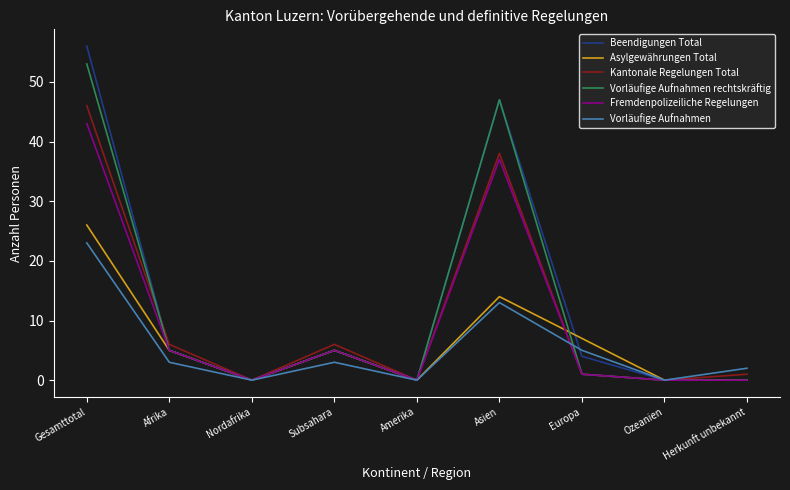

The Vorläufige Aufnahmen series shows 0 at Ozeanien. True or false?

True